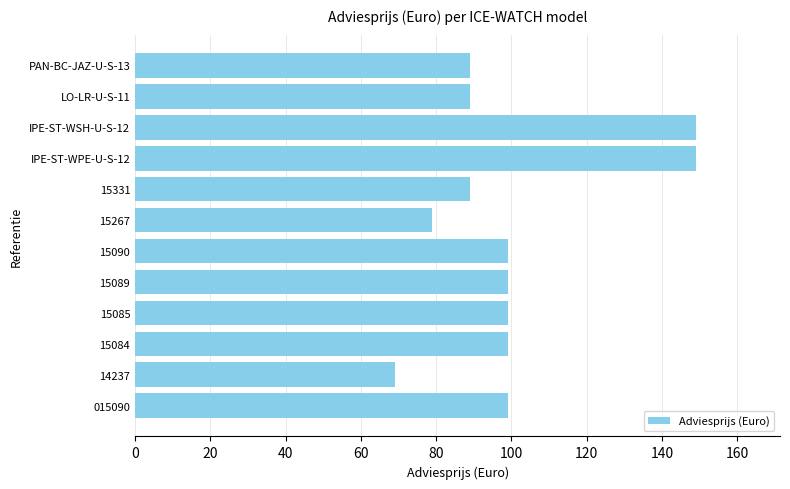

The value at 15089 is 177. True or false?

False